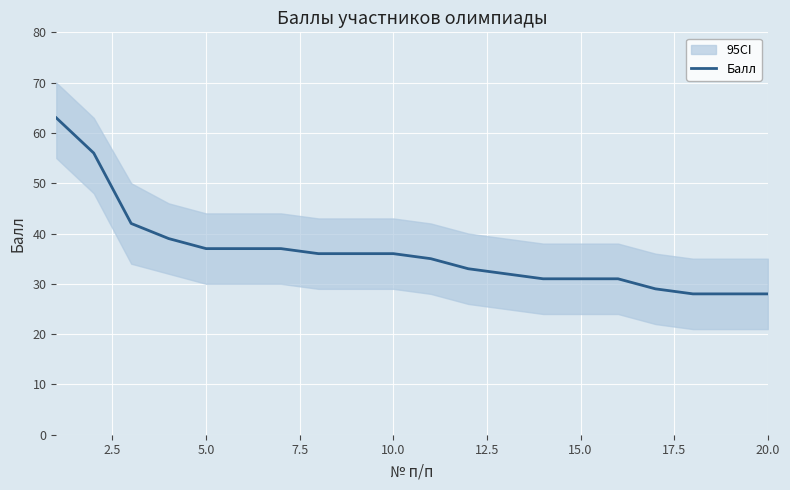

True or false: the data has more than 1 interior local peaks.

False